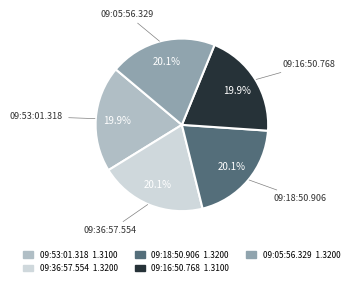

True or false: 09:36:57.554 accounts for 20% of the total.

True